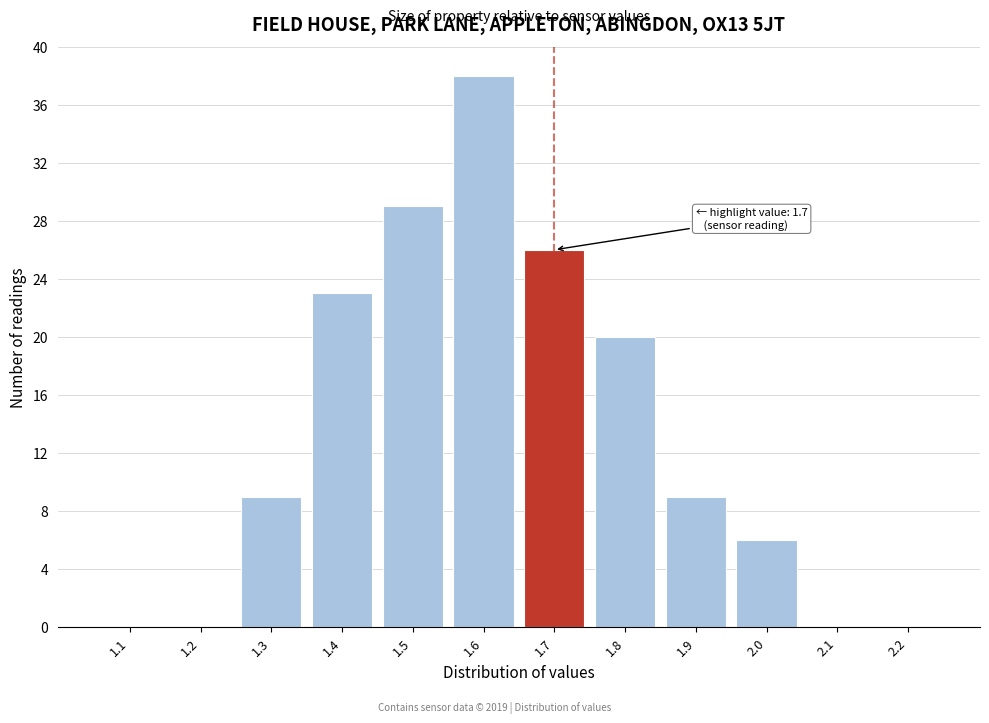

Reading left to right, transcribe all the data shown in this chart.

1.1=0	1.2=0	1.3=9	1.4=23	1.5=29	1.6=38	1.7=26	1.8=20	1.9=9	2.0=6	2.1=0	2.2=0